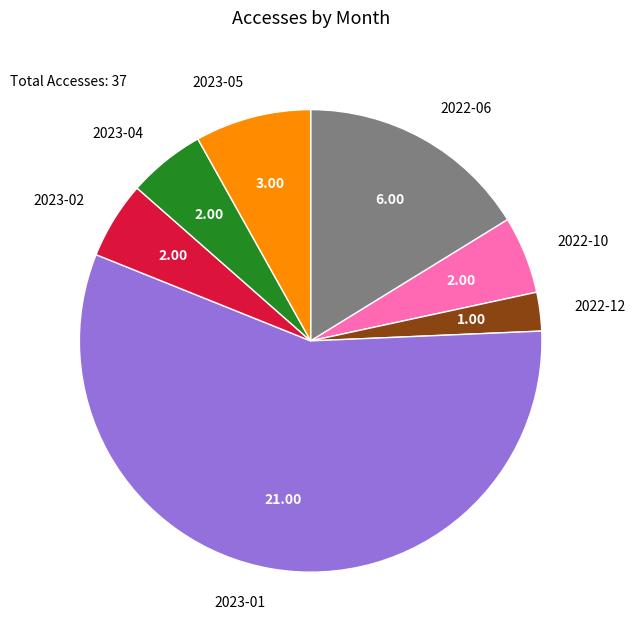

Do 2023-05 and 2022-06 together represent more than half of the pie?

No